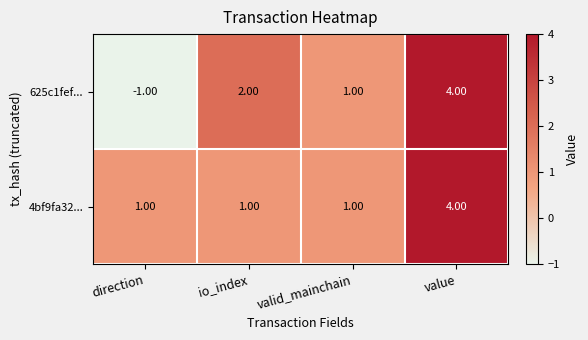

At which label is 625c1fef... closest to 1?

valid_mainchain